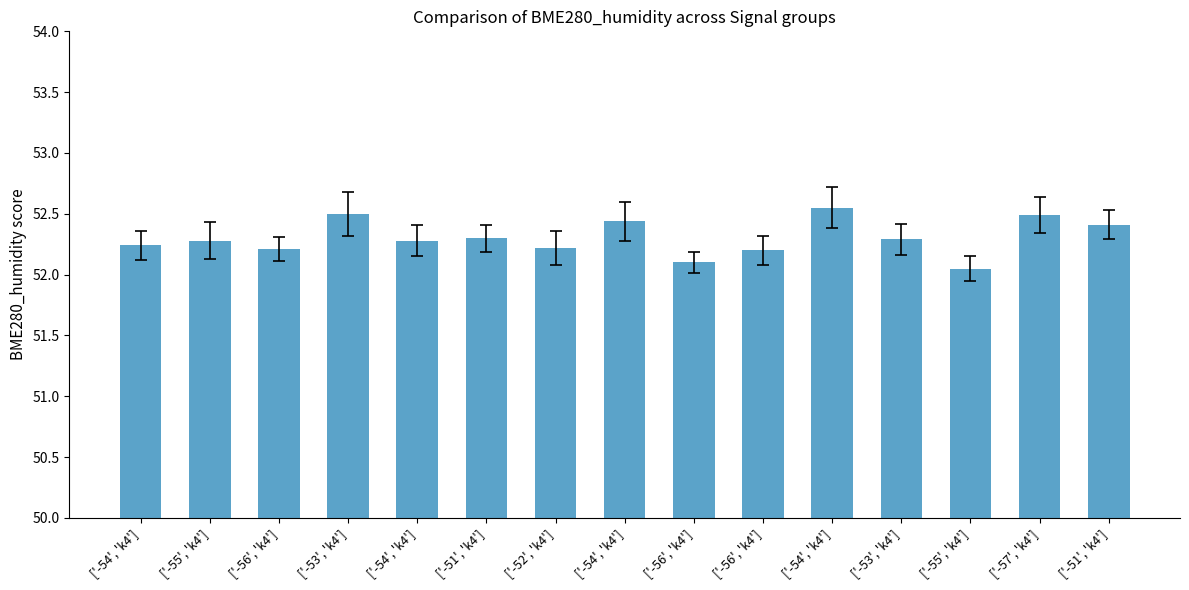

Rank the categories by value from lowest to highest.

['-55', 'k4'], ['-56', 'k4'], ['-56', 'k4'], ['-56', 'k4'], ['-52', 'k4'], ['-54', 'k4'], ['-55', 'k4'], ['-54', 'k4'], ['-53', 'k4'], ['-51', 'k4'], ['-51', 'k4'], ['-54', 'k4'], ['-57', 'k4'], ['-53', 'k4'], ['-54', 'k4']